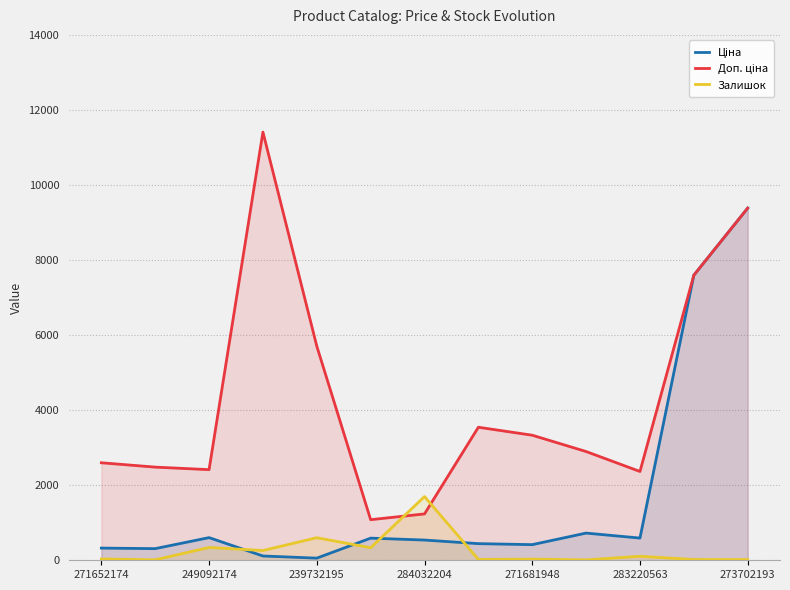

List the series in order of their overall mean, highest first.

Доп. ціна, Ціна, Залишок